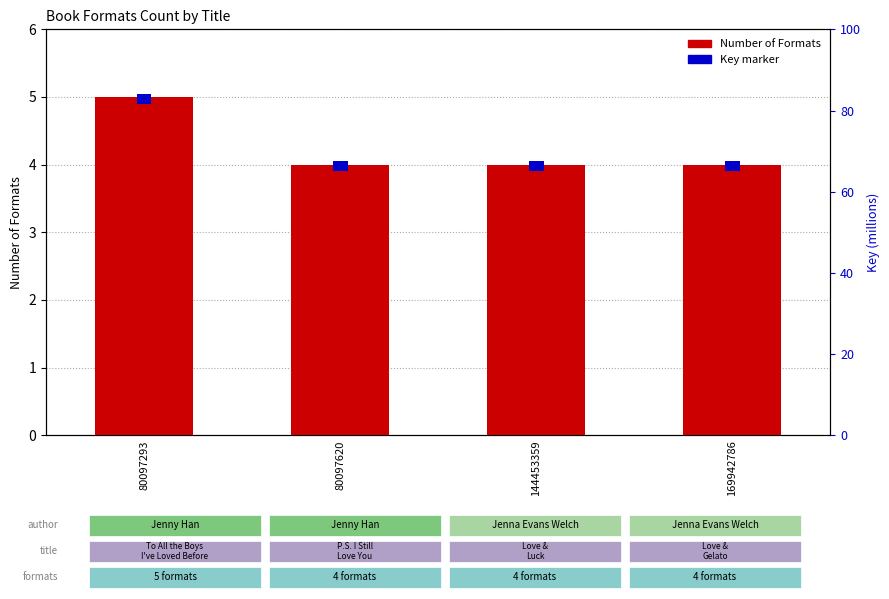

Where is Key (scaled) nearest to the value 0?

80097293